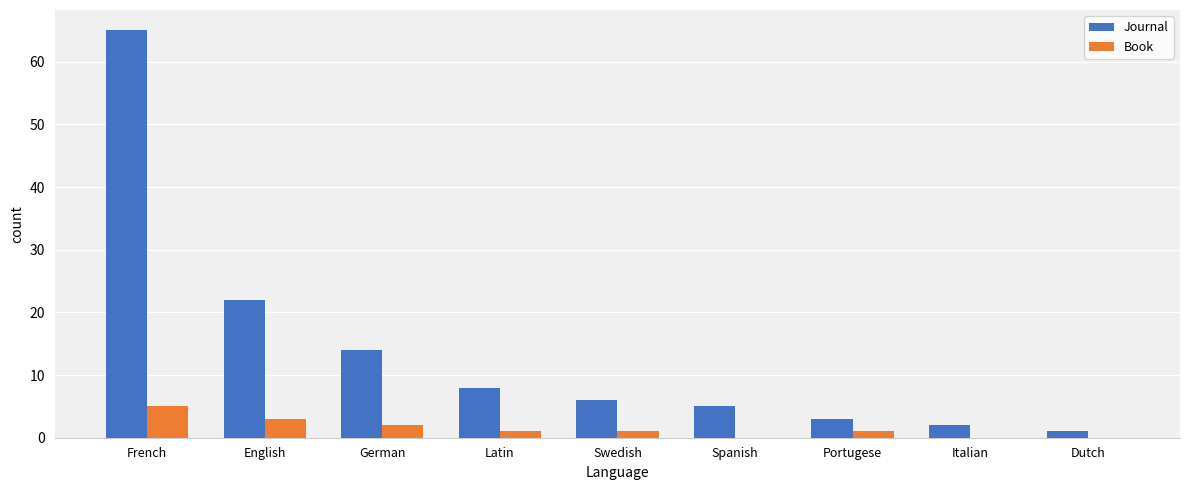

The Journal series shows 3 at Swedish. True or false?

False